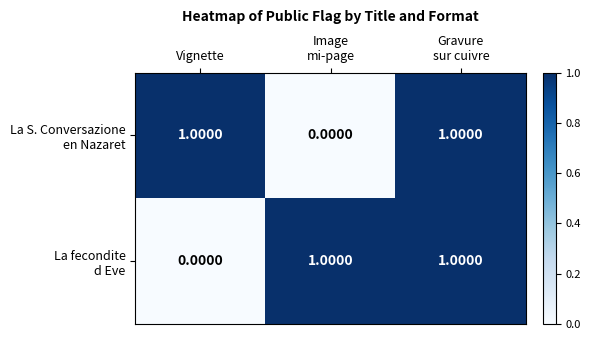

At how many categories does at least one series exceed 0?

3